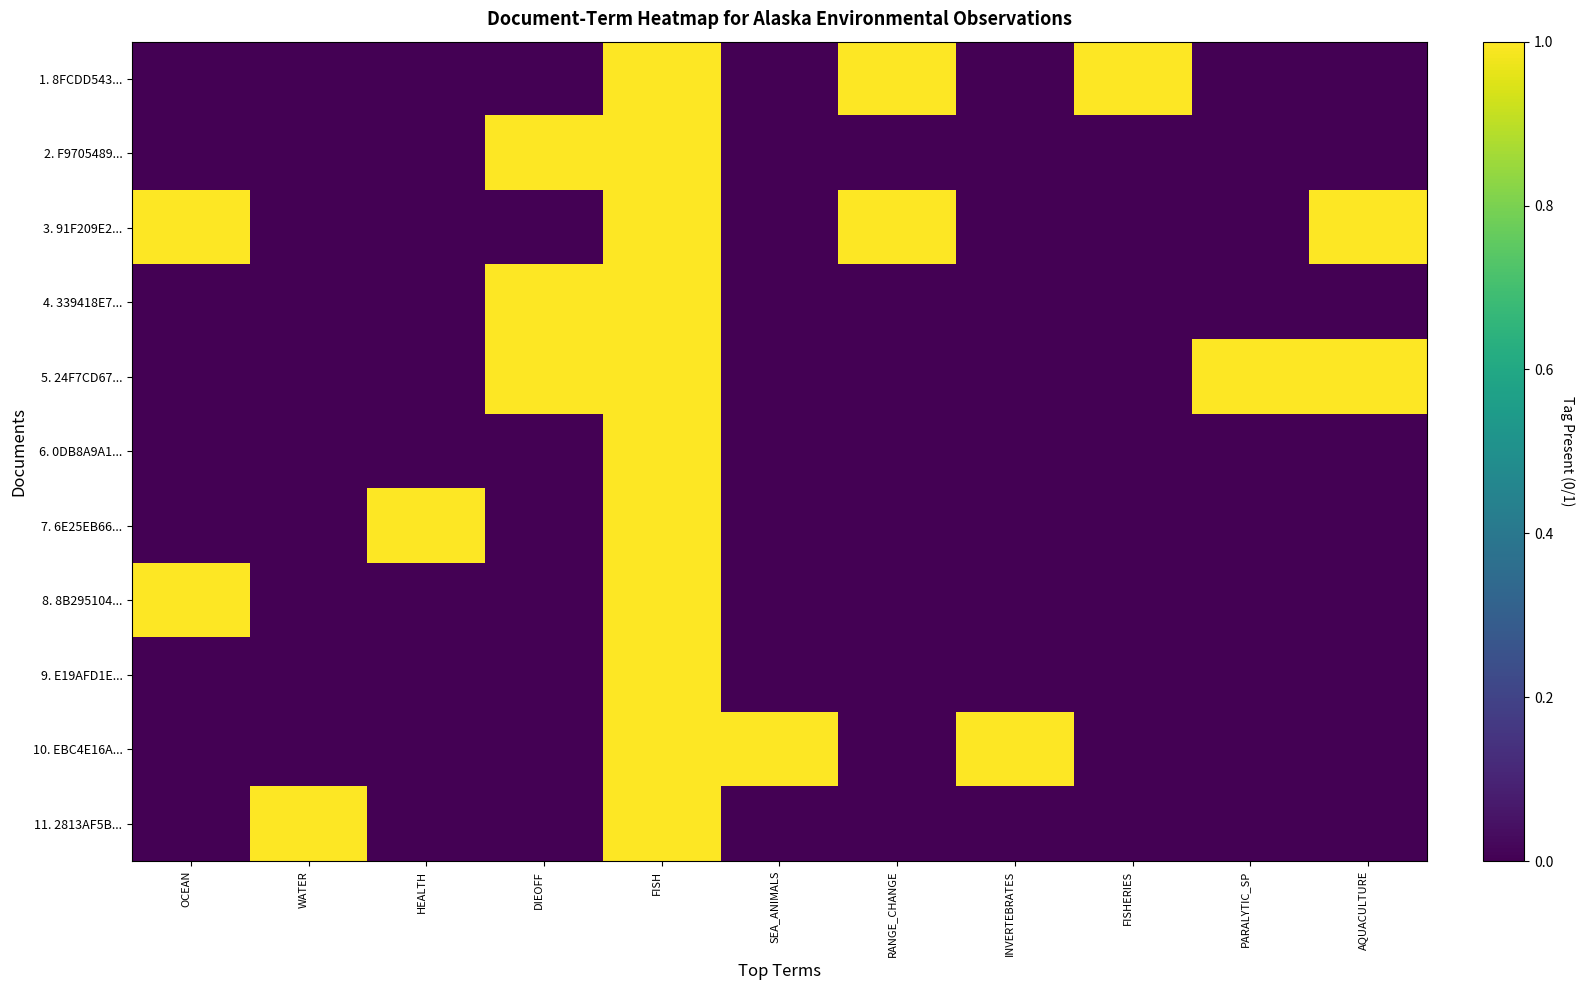

At which category is the sum across all series the highest?

FISH